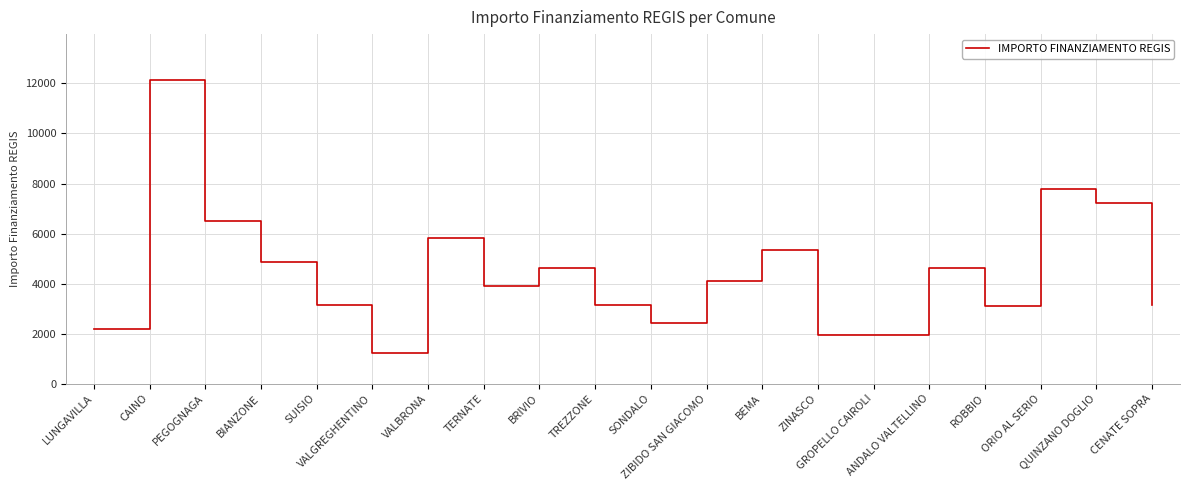

The value at GROPELLO CAIROLI is 1250. True or false?

False